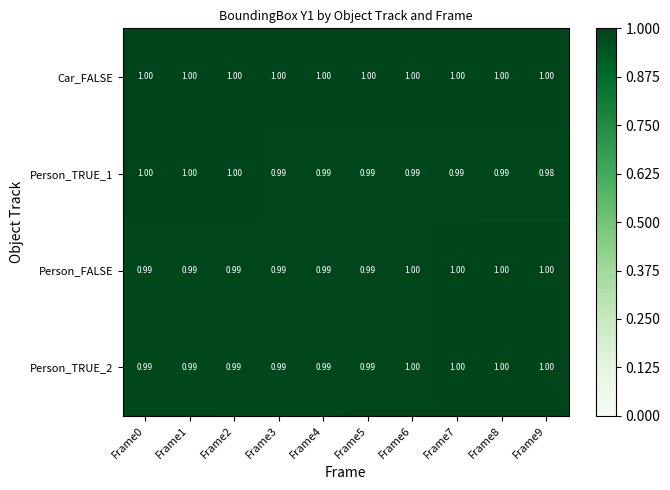

How many data points does each series have?

10